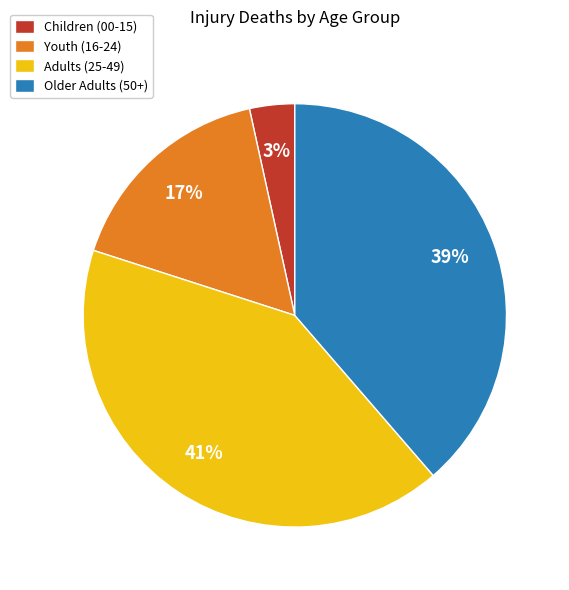

Is Youth (16-24) the majority of the pie?

No